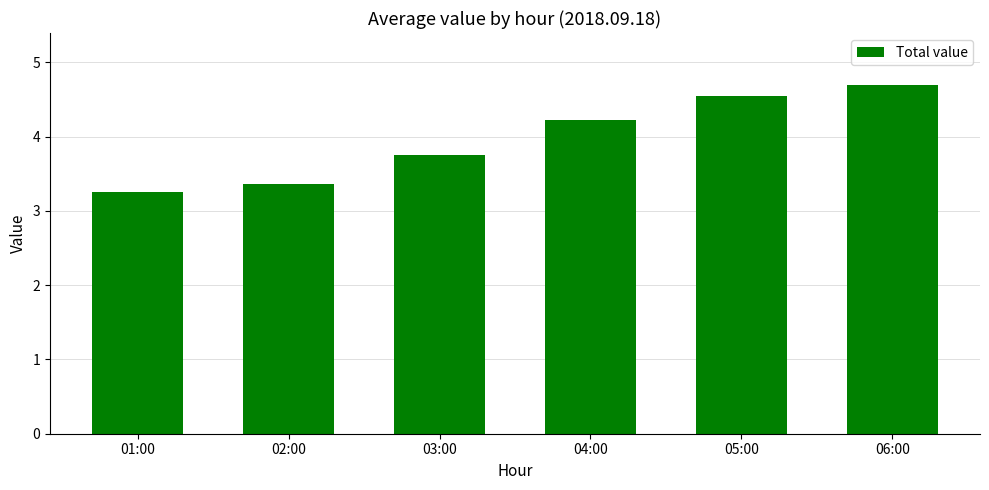

Approximately how many times larger is the value at 01:00 compared to 02:00?

1.0